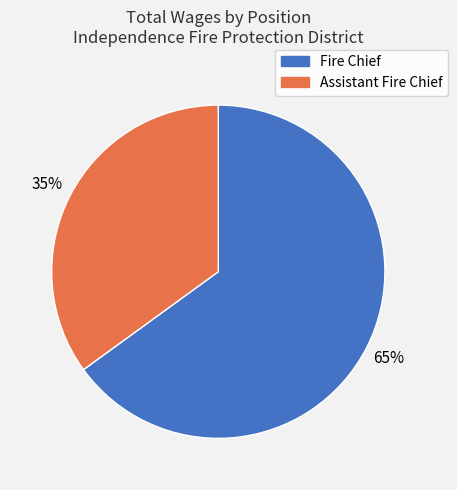

Does any single category account for the majority?

Yes